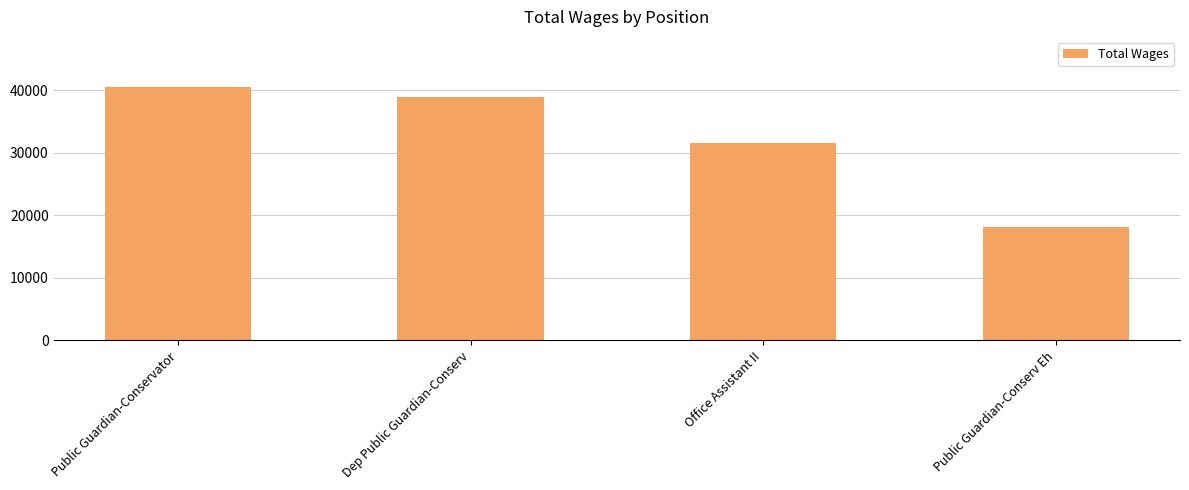

Reading left to right, transcribe all the data shown in this chart.

40435	38884	31575	18109